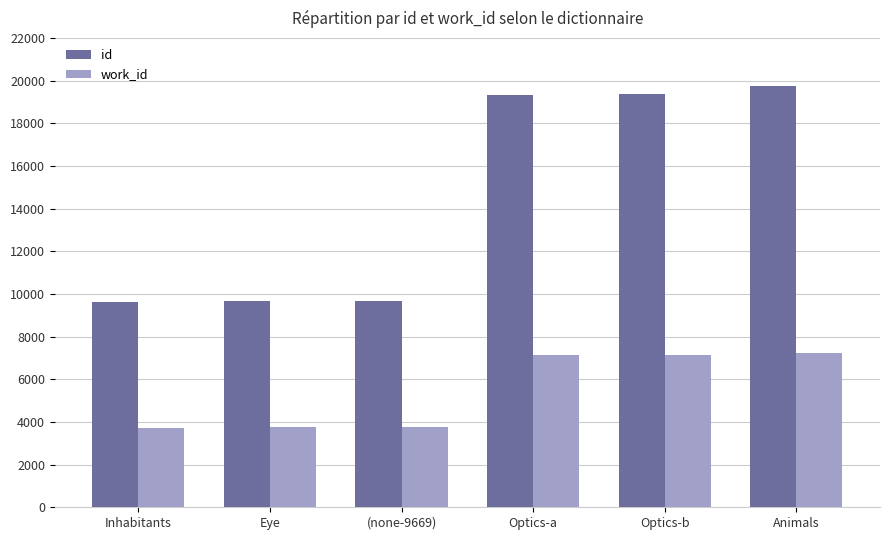

What is the label of the 4th bar from the left?

Optics-a